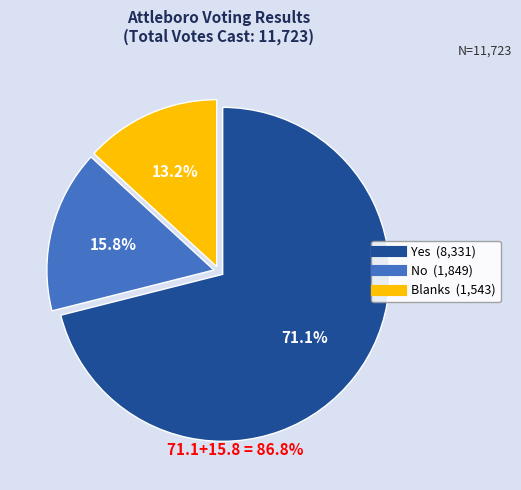

What is the ratio of the value at No to the value at Yes?

0.2